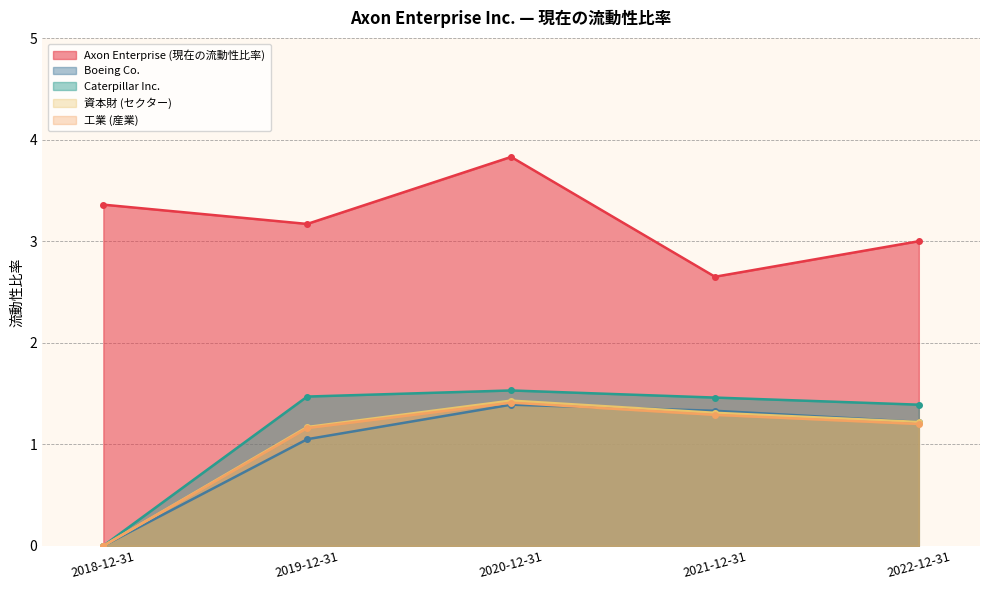

Does the chart display data point markers on the line(s)?

Yes